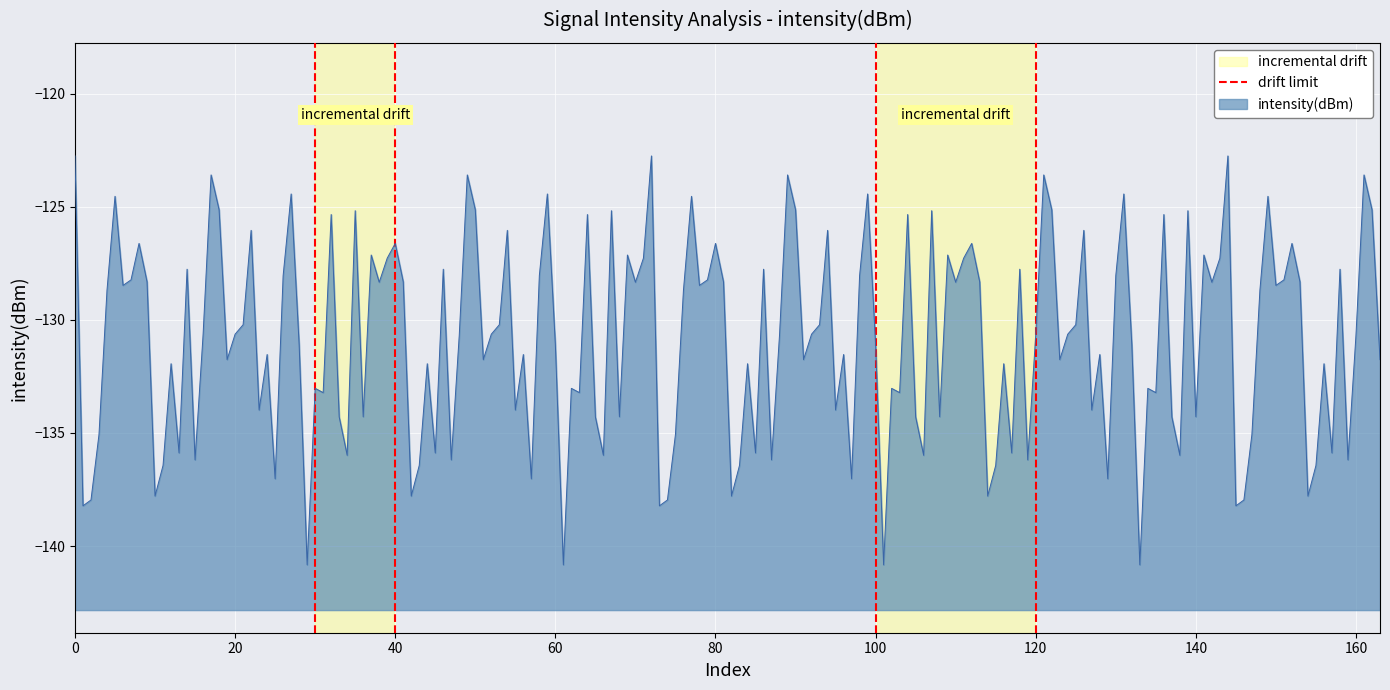

What is the minimum value for intensity(dBm)?

-140.8